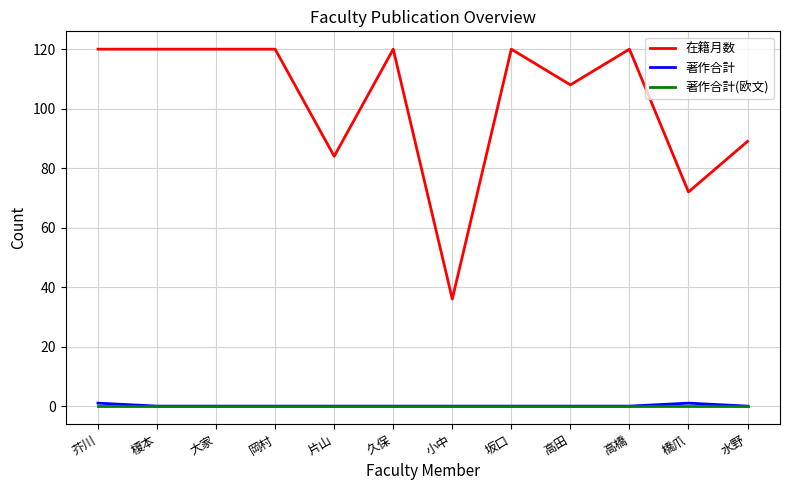

True or false: 著作合計 and 在籍月数 intersect in this chart.

False